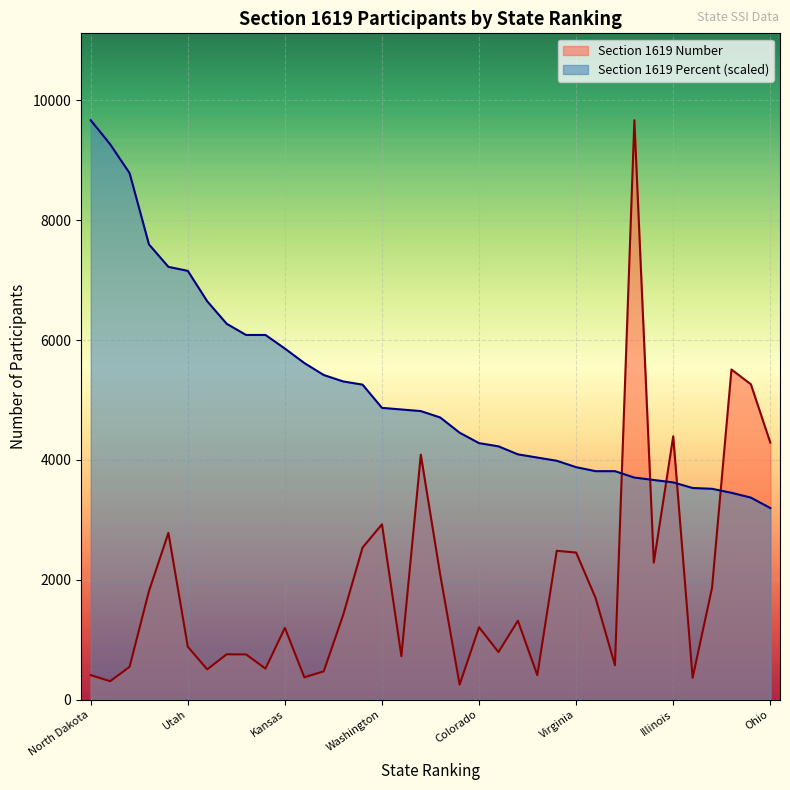

What is the label of the 14th point from the right?

Oregon